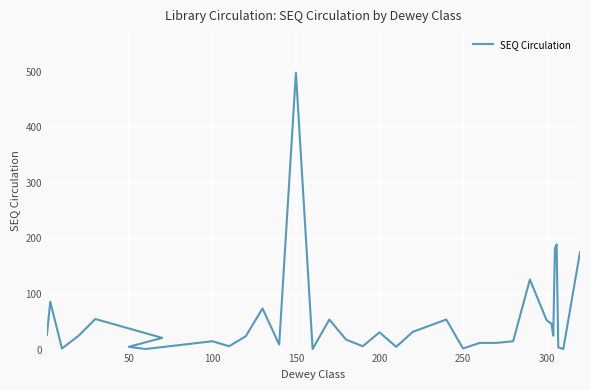

How many categories are shown in the chart?

35